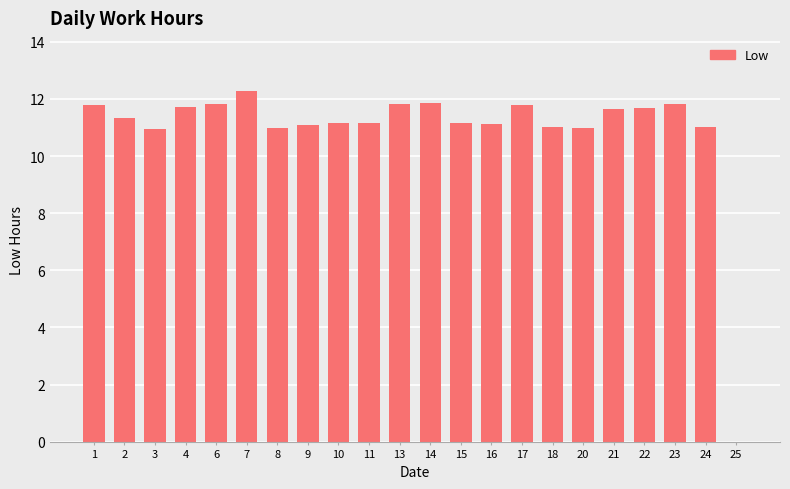

What is the greatest value displayed?

12.3